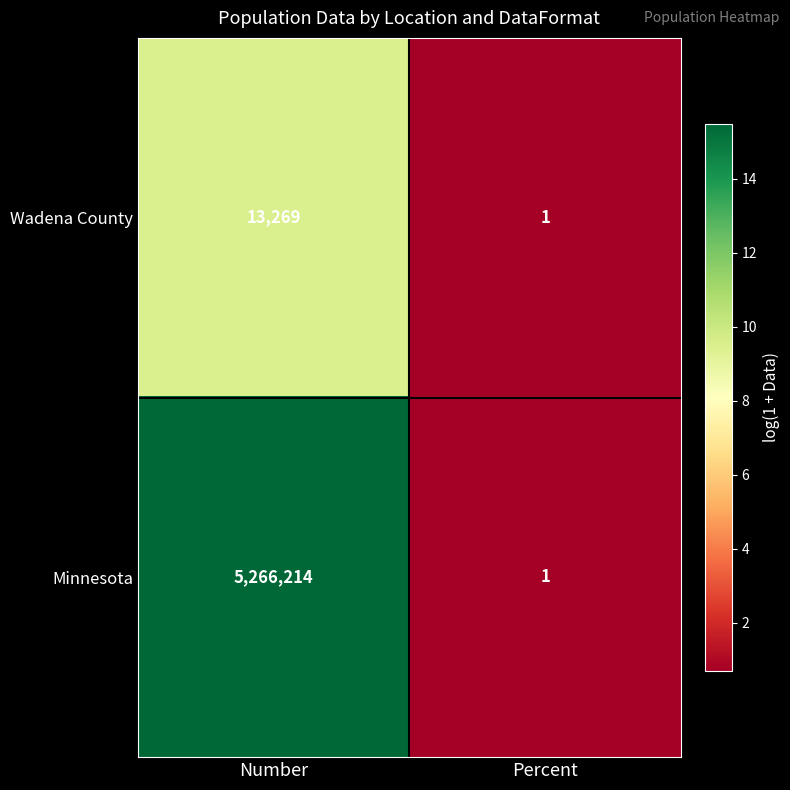

At which label is Minnesota closest to 2633107?

Percent